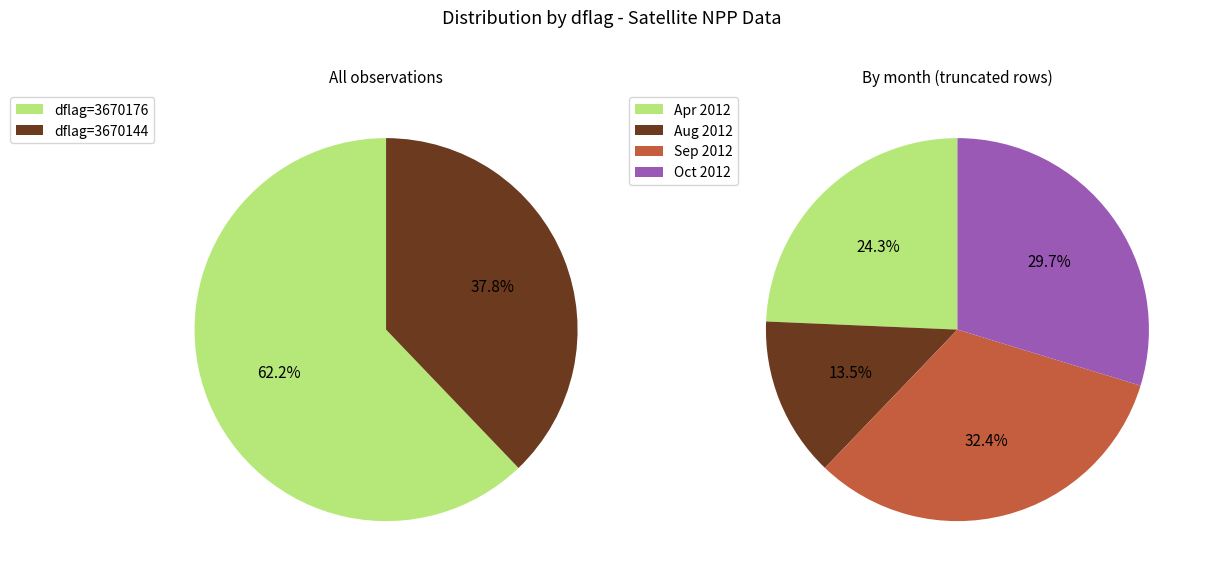

Between 3670176 and 3670144, which is larger?

3670176